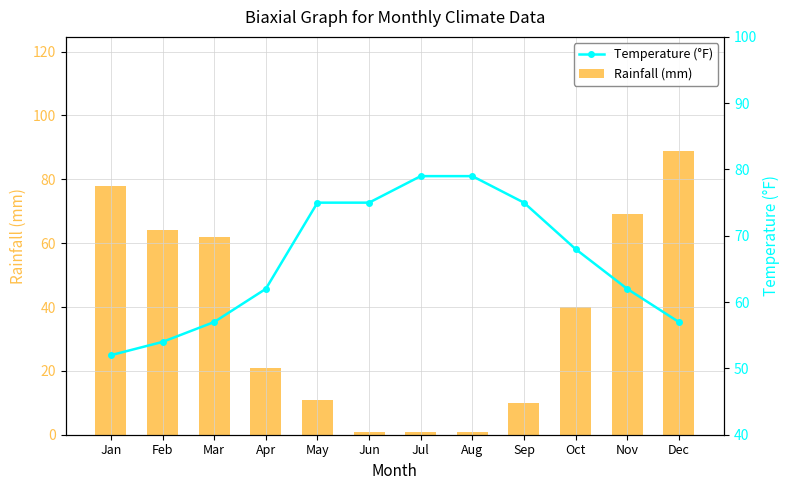

Rank the categories by Rainfall (mm) value from lowest to highest.

Jun, Jul, Aug, Sep, May, Apr, Oct, Mar, Feb, Nov, Jan, Dec